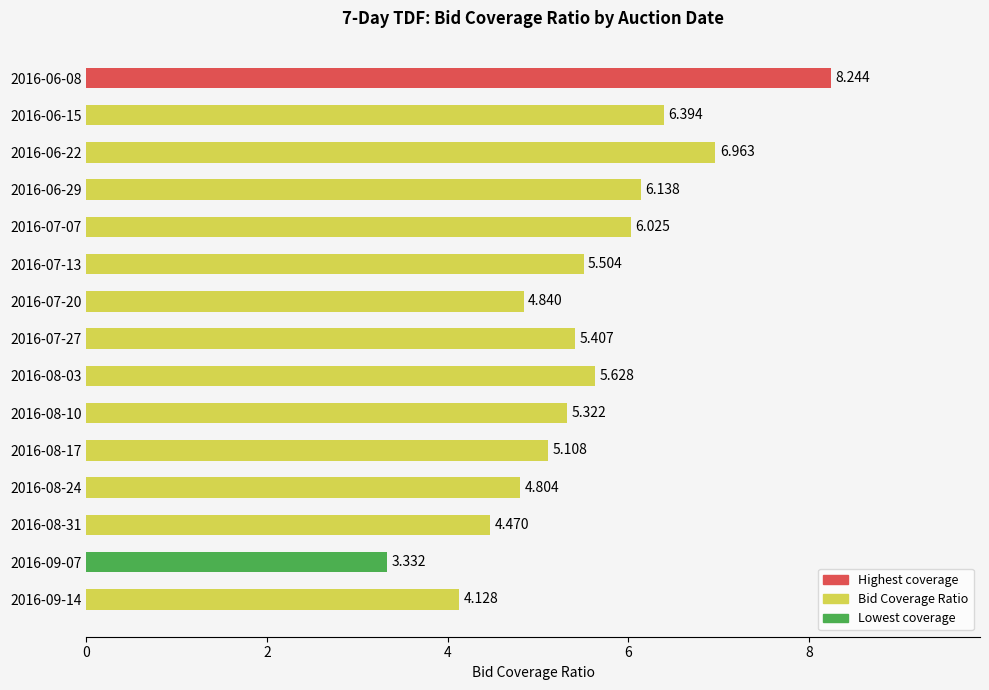

How many distinct data groups are displayed?

1